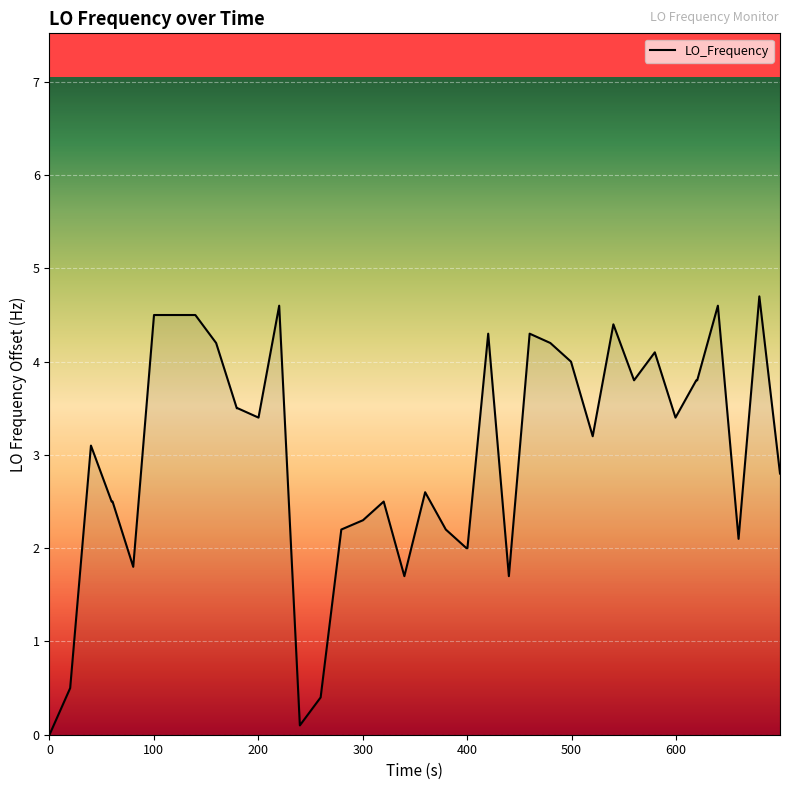

What is the difference between the second highest and minimum values?

4.6